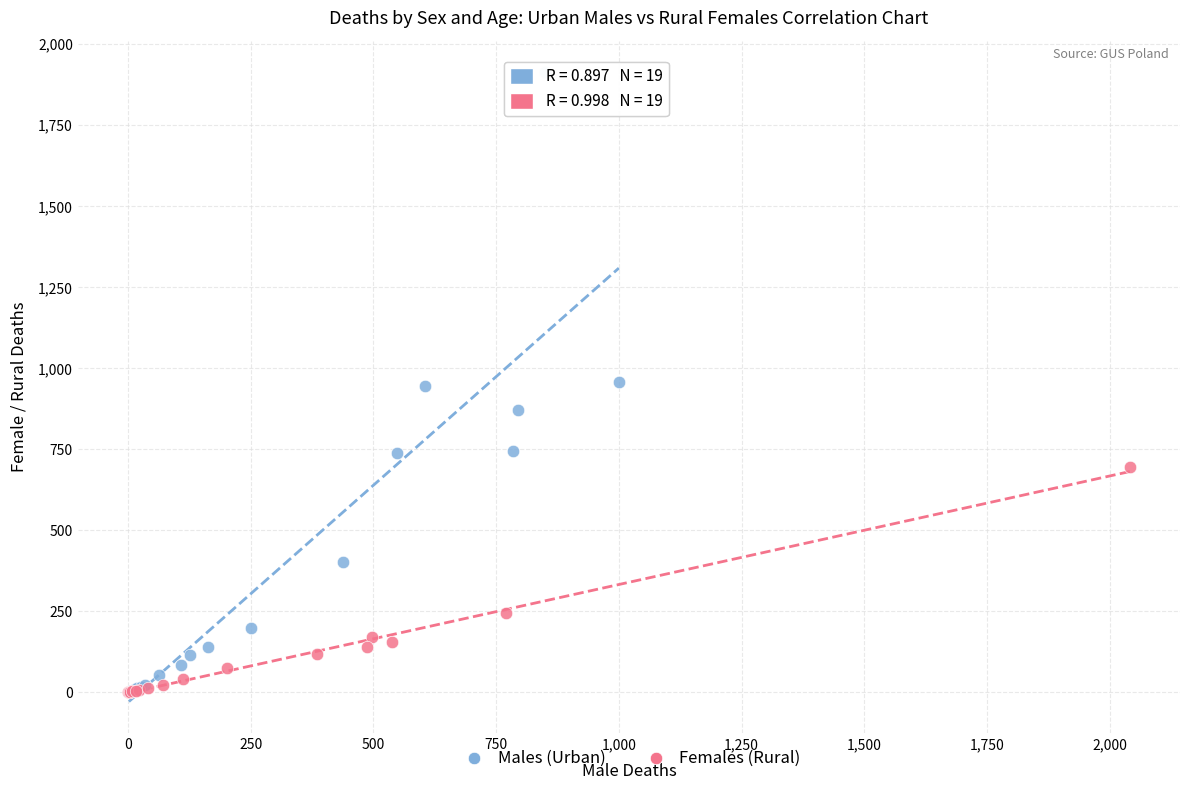

Which series has the largest Y range (max minus min)?

Males (Urban)